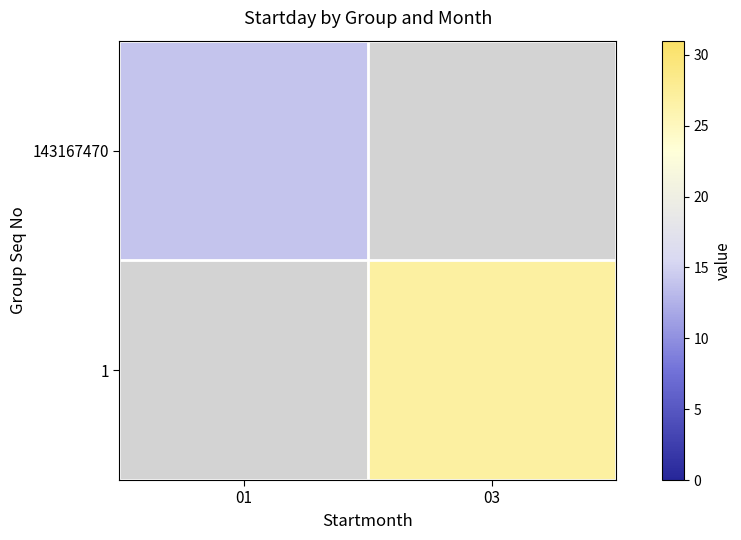

Rank the series by their maximum value, from highest to lowest.

143167470, 1